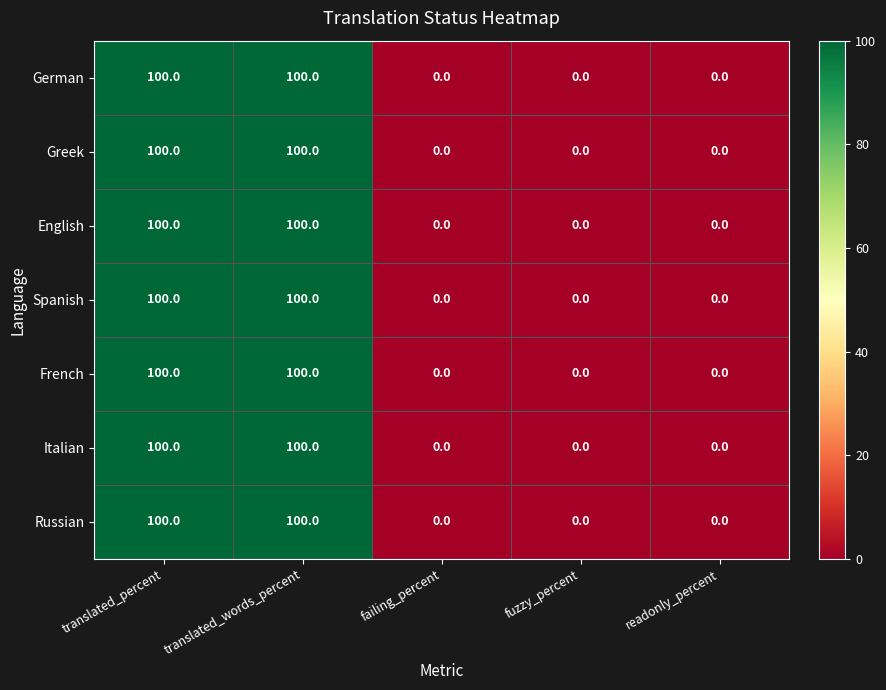

Is it true that Italian equals 56 at readonly_percent?

False